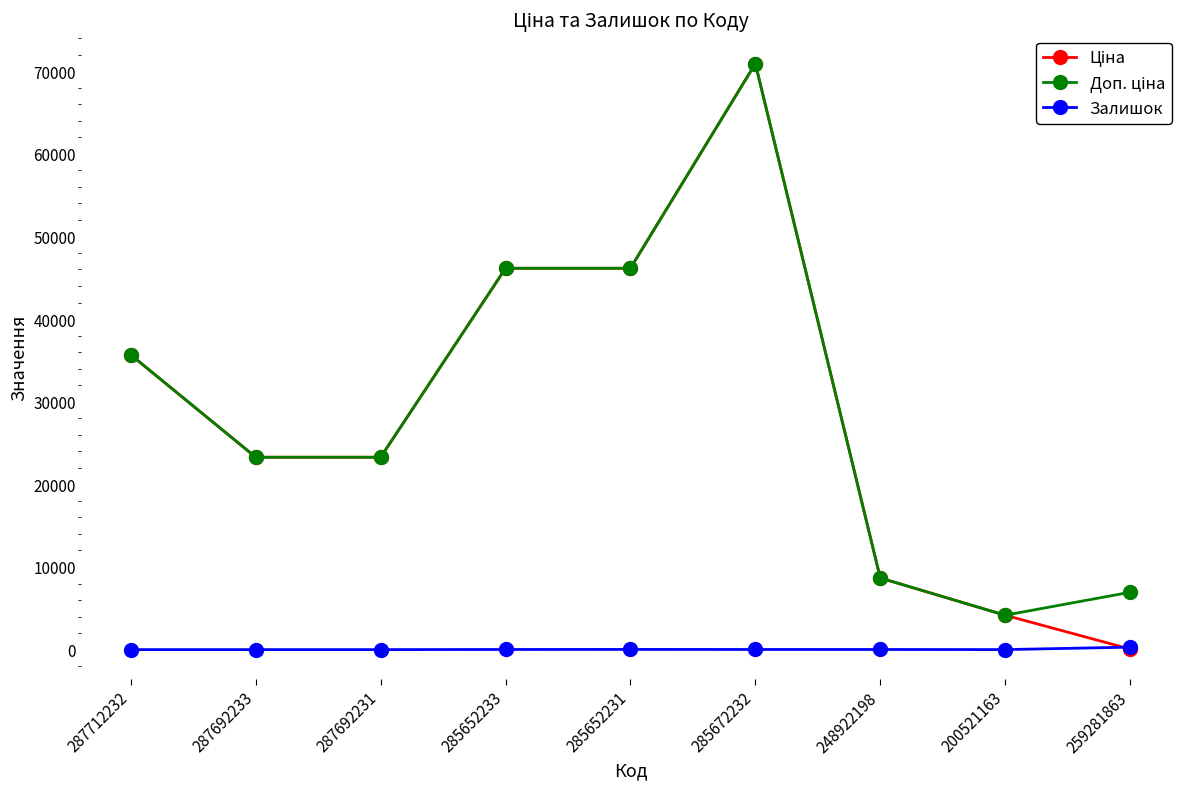

What is the total value across all series at 287692231?

46556.4